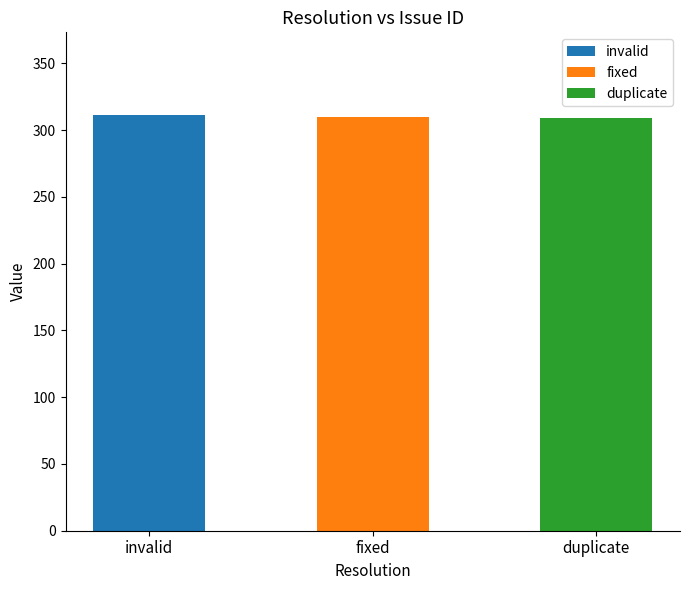

What is the value of the 3rd bar from the left?

309